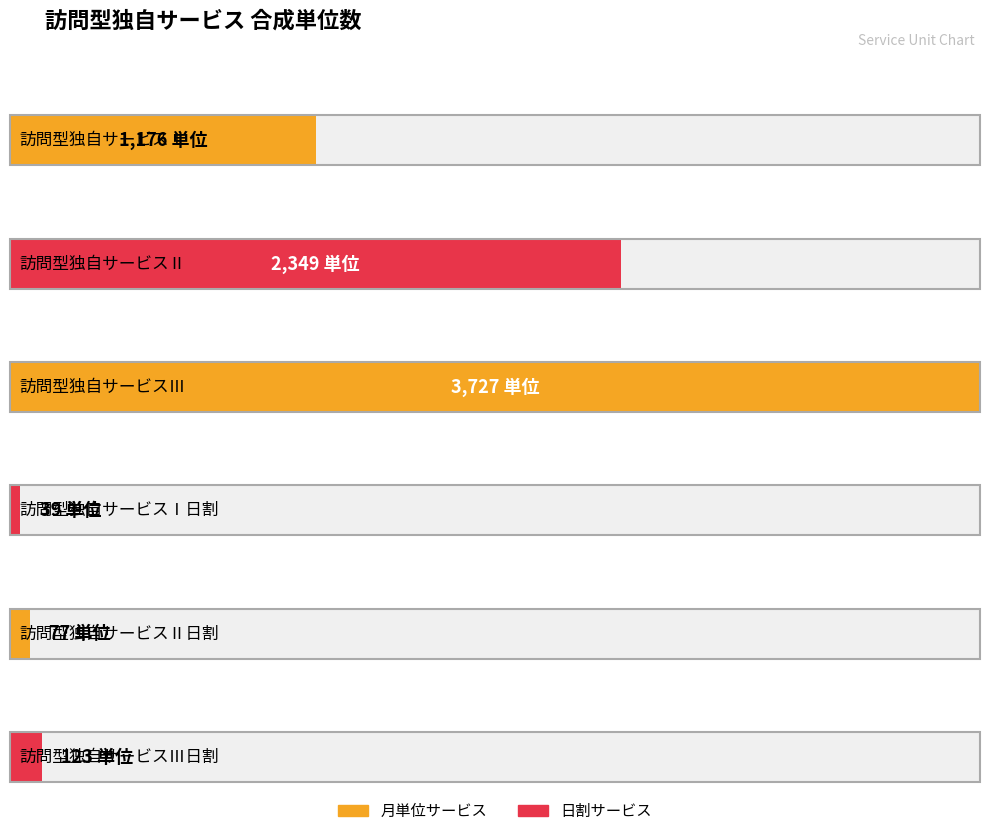

How many data points are less than 1176?

3